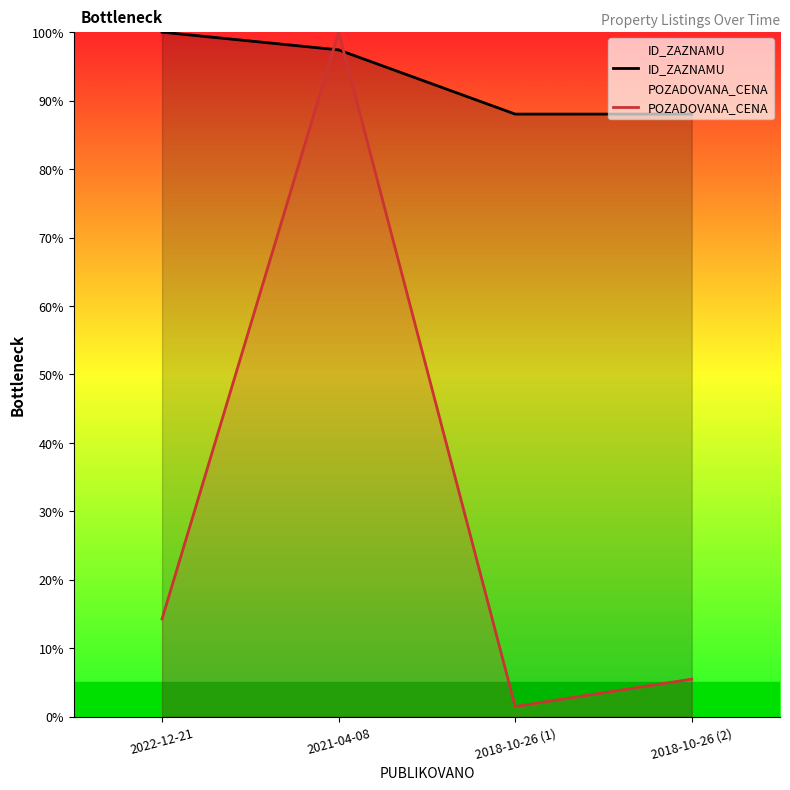

Is the value of ID_ZAZNAMU at 2021-04-08 greater than the value of POZADOVANA_CENA at 2021-04-08?

No